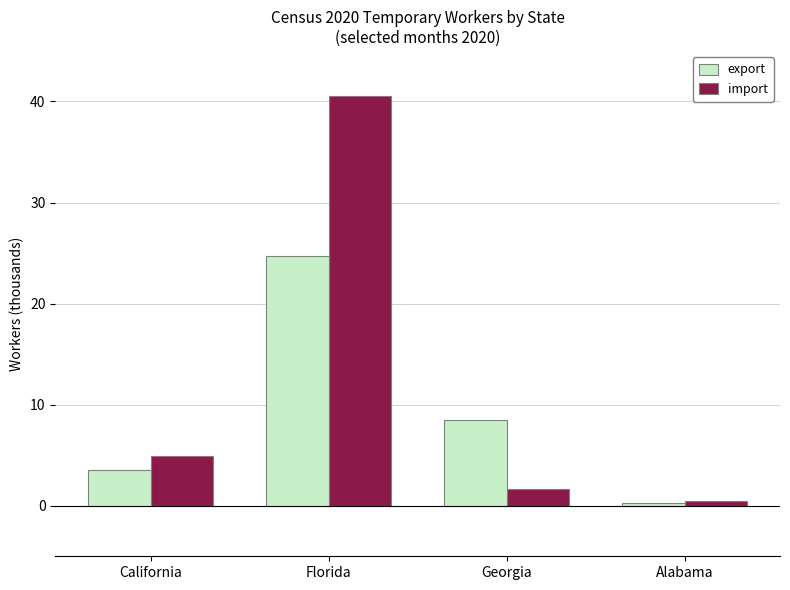

Reading left to right, extract all data points from this chart.

export: California=3.5	Florida=24.7	Georgia=8.5	Alabama=0.3
import: California=4.9	Florida=40.5	Georgia=1.7	Alabama=0.5